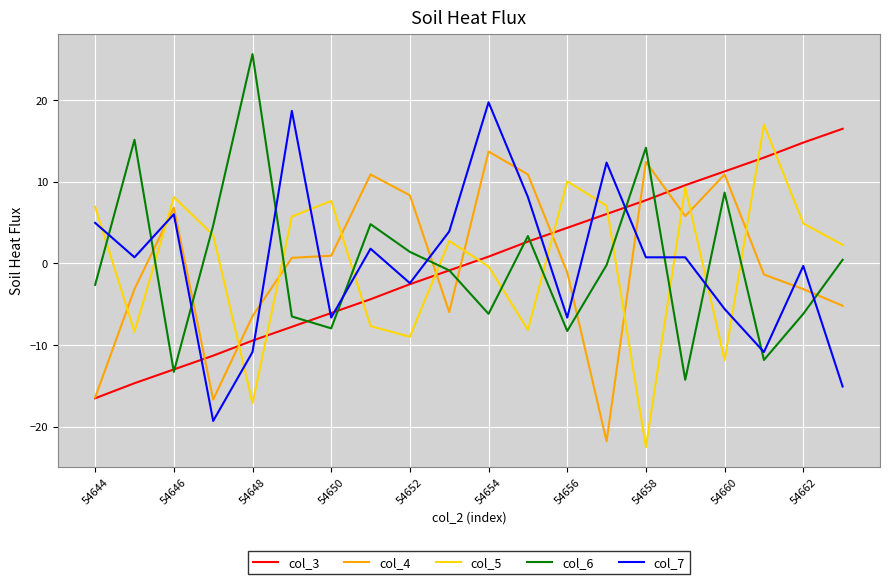

True or false: col_3 has more than 2 points higher than both neighbors.

False